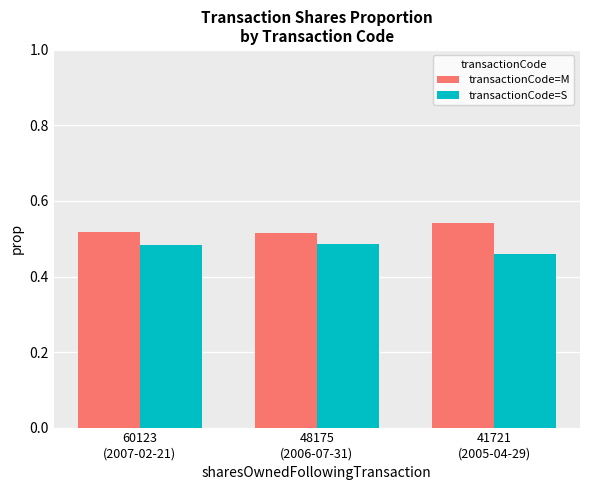

At how many categories does at least one series exceed 0?

3